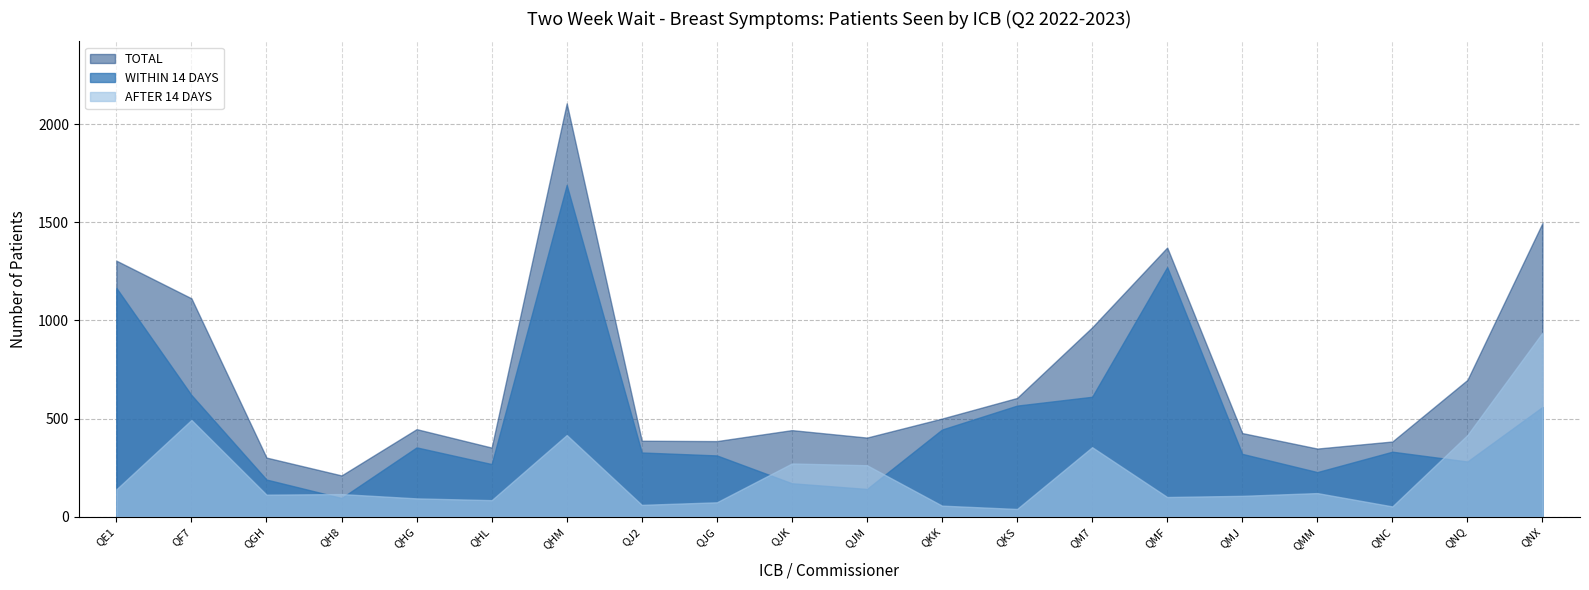

What are all the series names shown in the legend?

TOTAL, WITHIN 14 DAYS, AFTER 14 DAYS